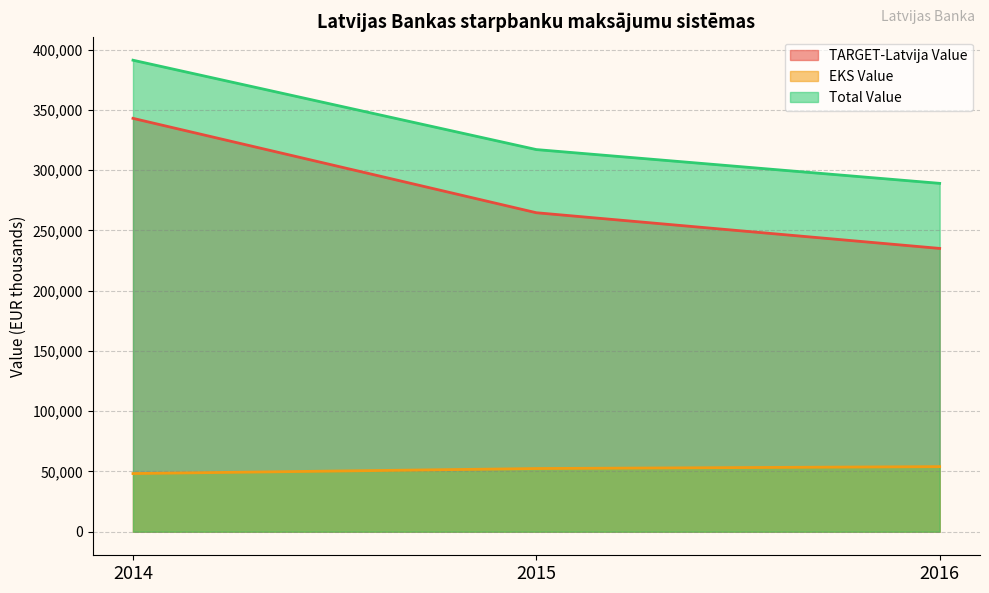

What is the sum of all EKS Value values?

154639.3